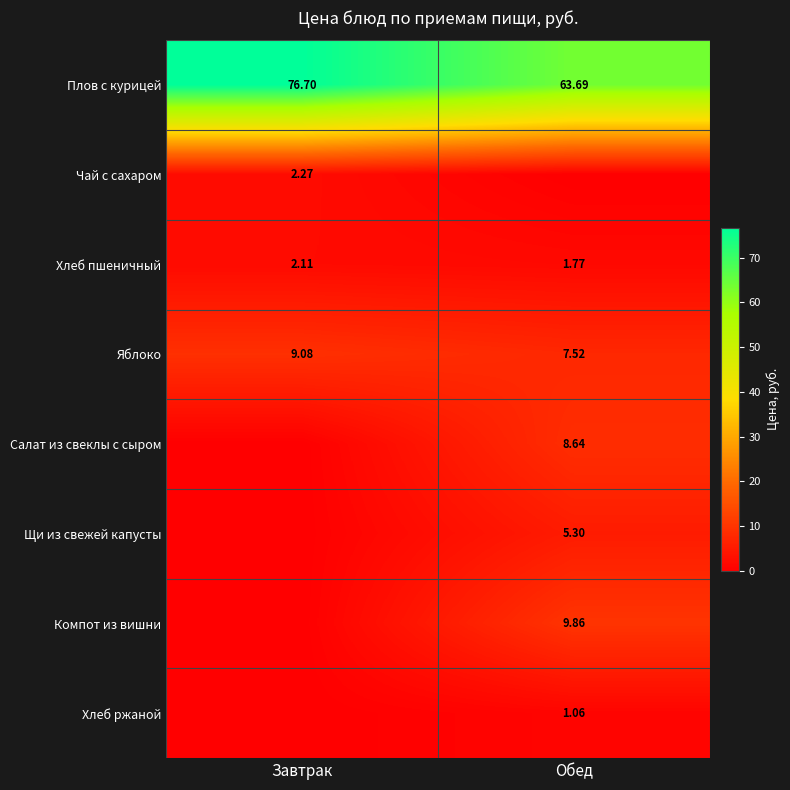

At how many categories does at least one series exceed 72?

1